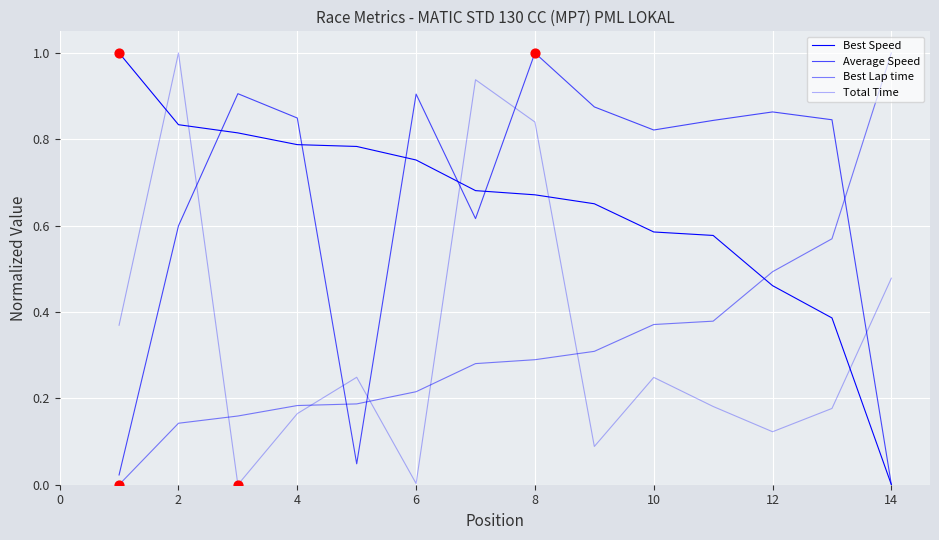

Is this an area chart (filled region under the line)?

No